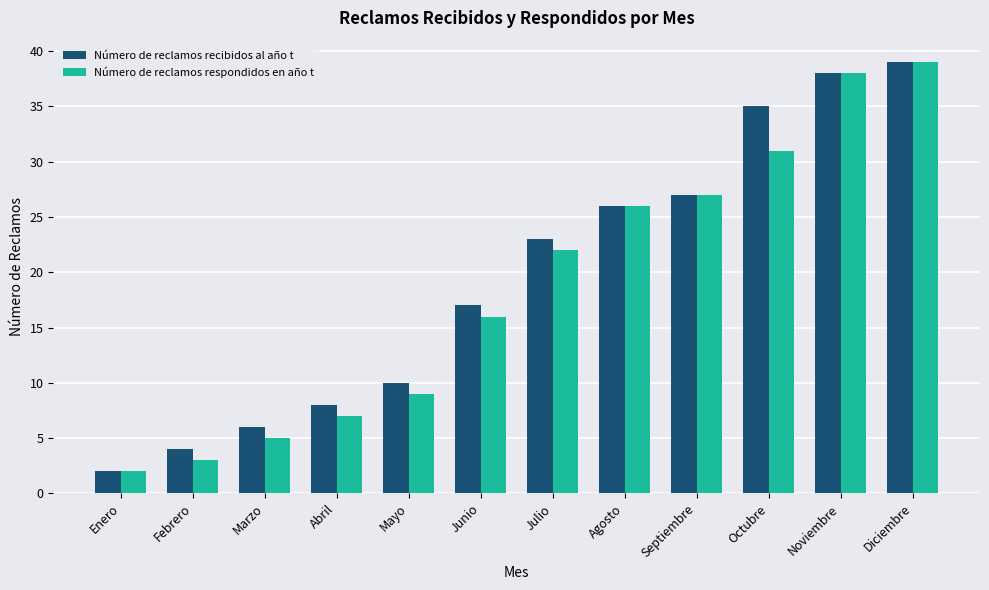

What value does the Número de reclamos respondidos en año t series have at Febrero, to the nearest 5?

5